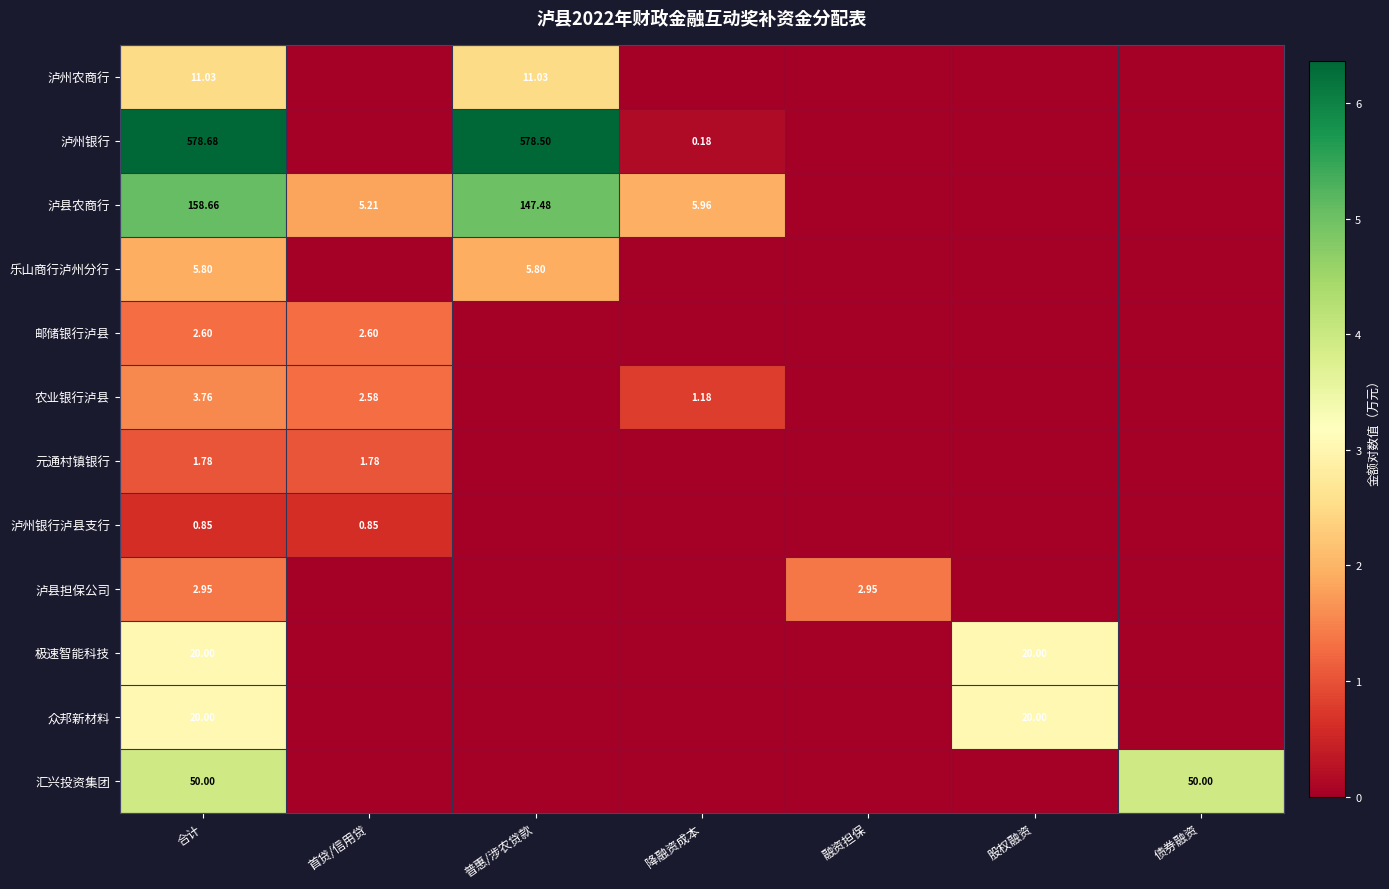

Is the value of 极速智能科技 at 合计 greater than the value of 乐山商行泸州分行 at 合计?

Yes